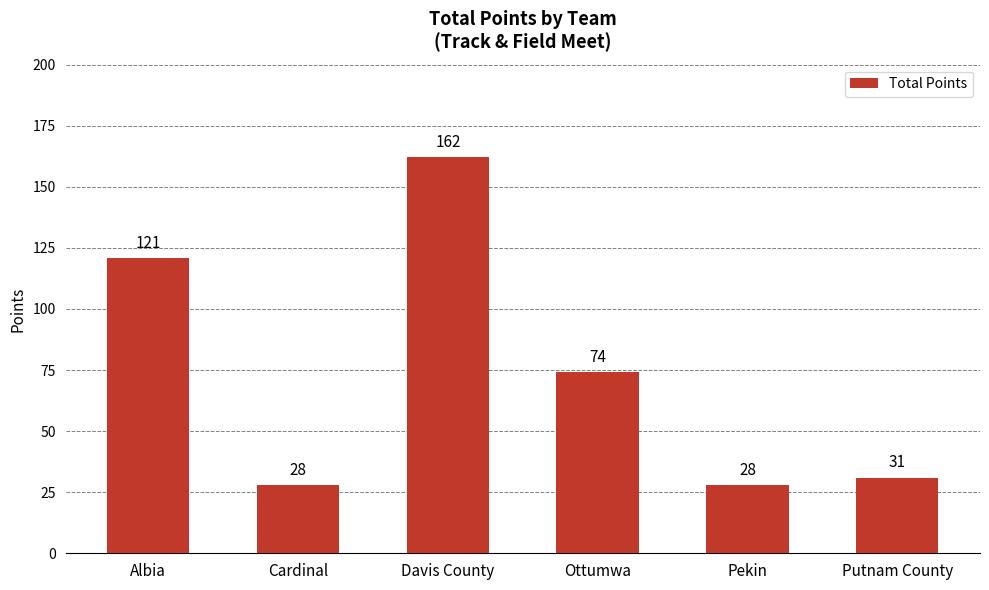

Are the bars grouped side by side (vs. stacked)?

No